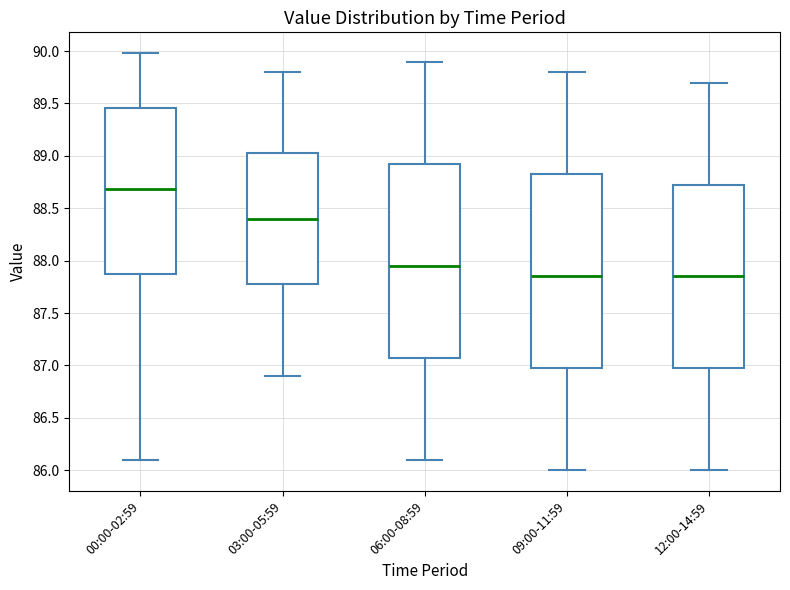

Reading left to right, read every box against the y-axis: the position of its median line, the range the box covers, and the ends of its whiskers. The values are not printed on the chart, so give them approximately, as read against the axis.

00:00-02:59: median 88.70, box 87.85 to 89.45, whiskers 86.10 to 90.00
03:00-05:59: median 88.40, box 87.80 to 89.05, whiskers 86.90 to 89.80
06:00-08:59: median 87.95, box 87.10 to 88.95, whiskers 86.10 to 89.90
09:00-11:59: median 87.85, box 87.00 to 88.85, whiskers 86.00 to 89.80
12:00-14:59: median 87.85, box 87.00 to 88.75, whiskers 86.00 to 89.70